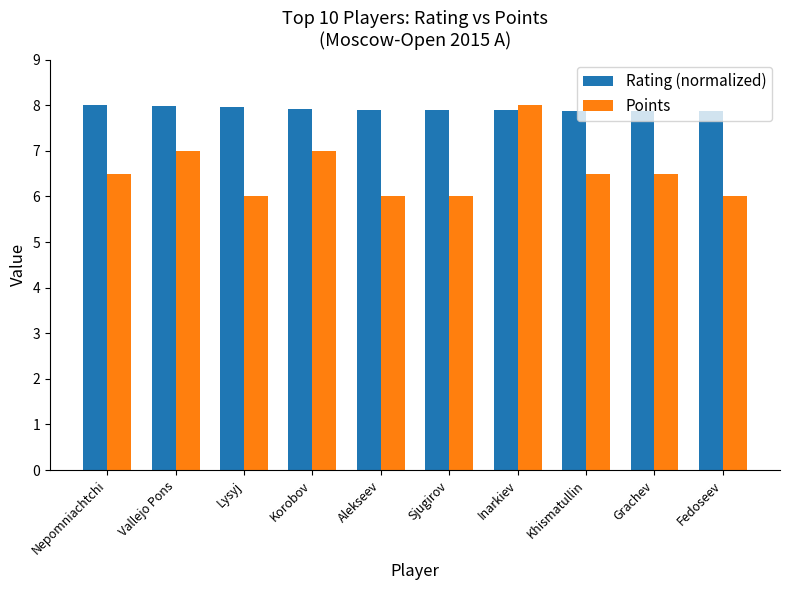

At Sjugirov, list the series in order from smallest to largest.

Points, Rating (normalized)